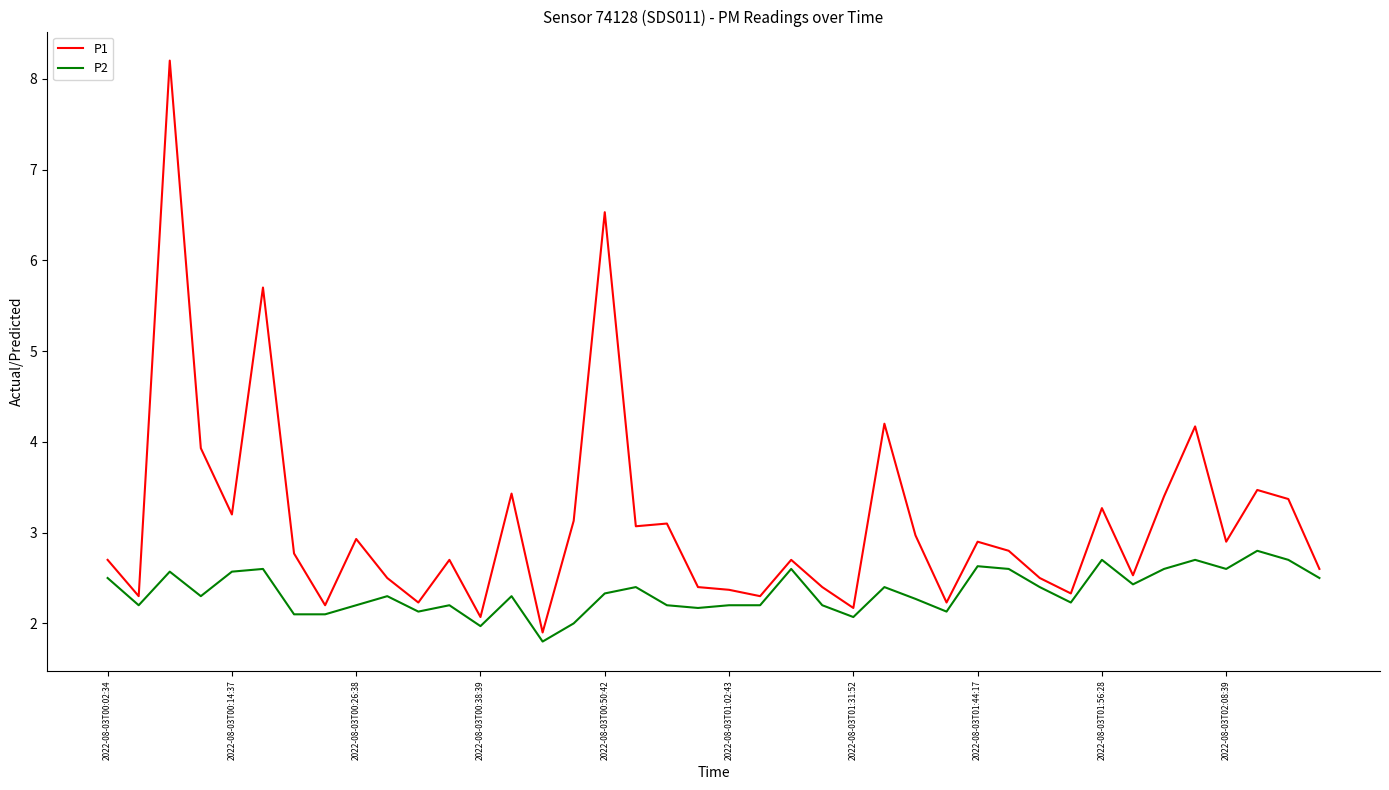

True or false: P1 and P2 cross at least once.

False